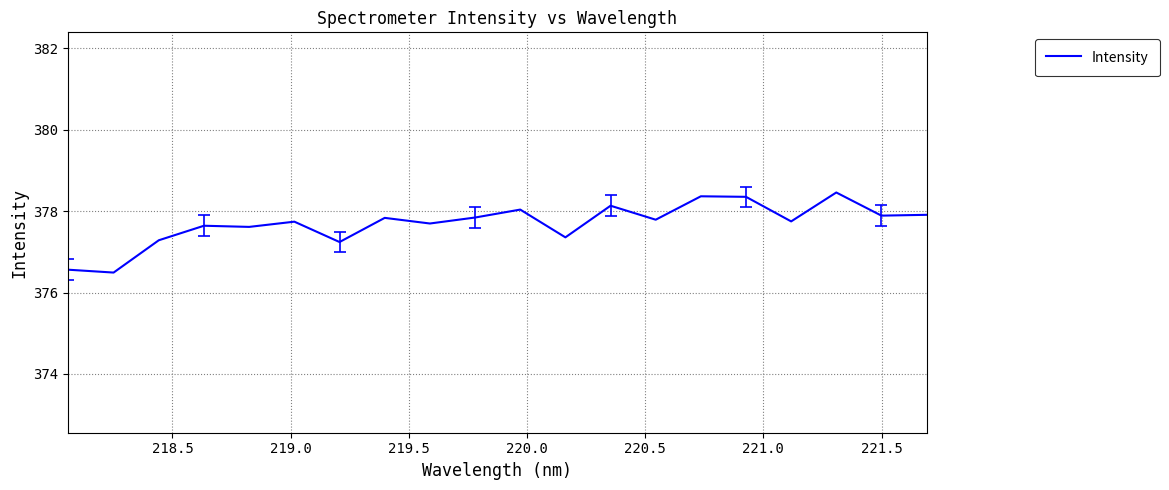

How many lines are shown in the chart?

1